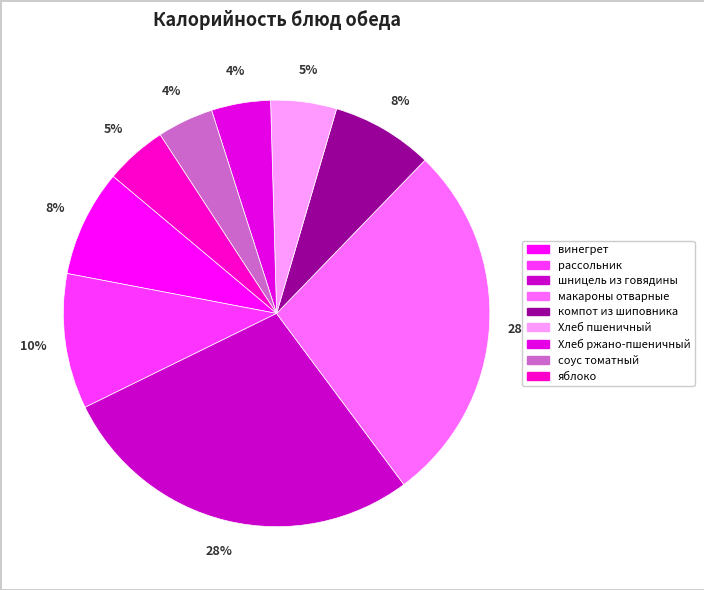

What is the ratio of the value at шницель из говядины to the value at макароны отварные?

1.0